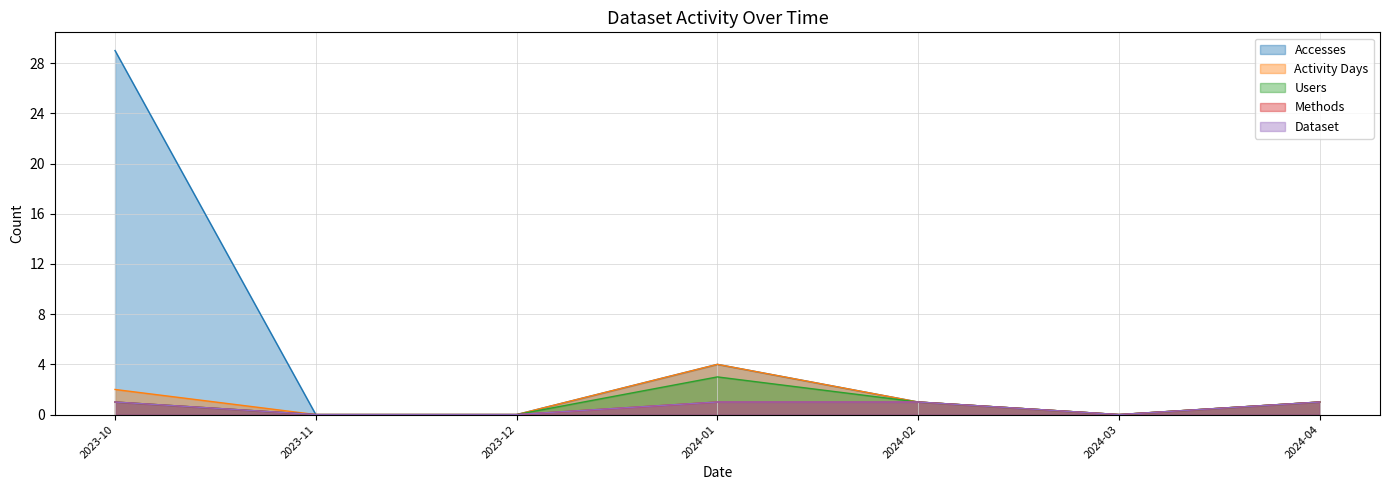

Which has a higher value, 2023-11 or 2023-12?

2023-11